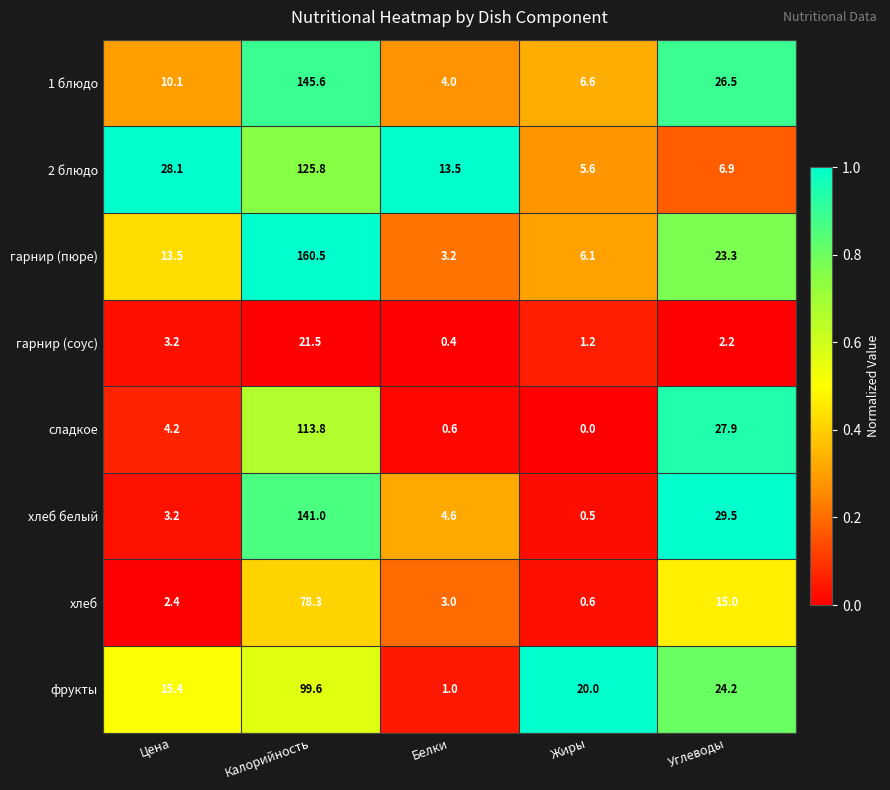

True or false: сладкое has a value of 0.0 at Жиры.

True